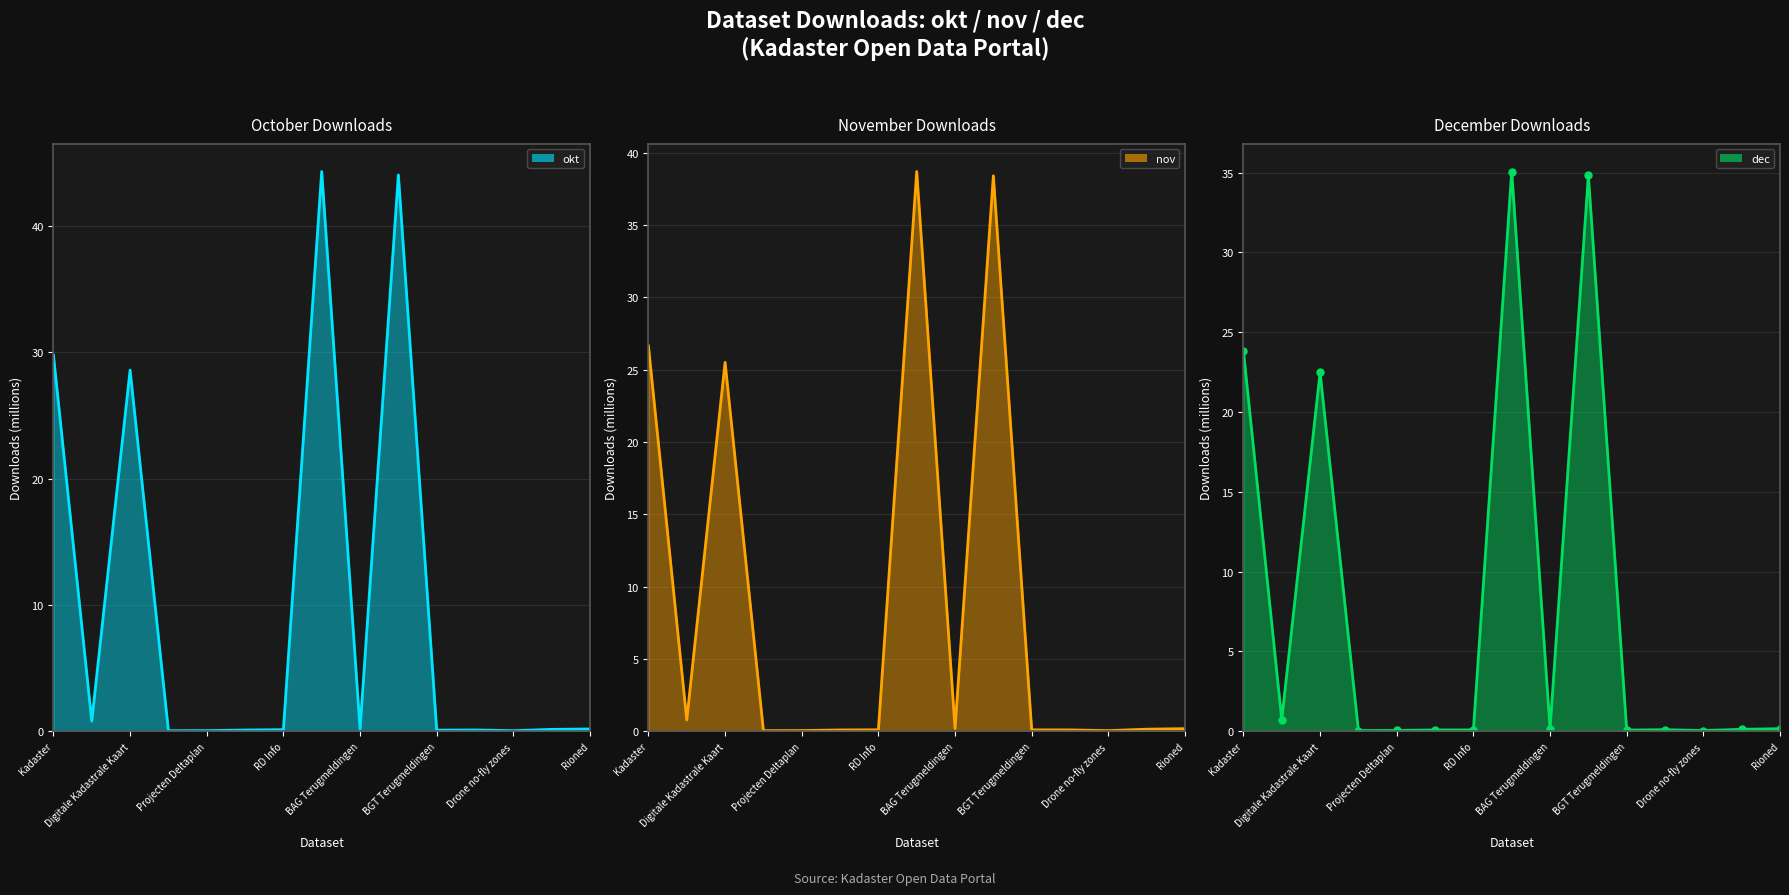

Which series changed the most between 11 and 12?

okt line